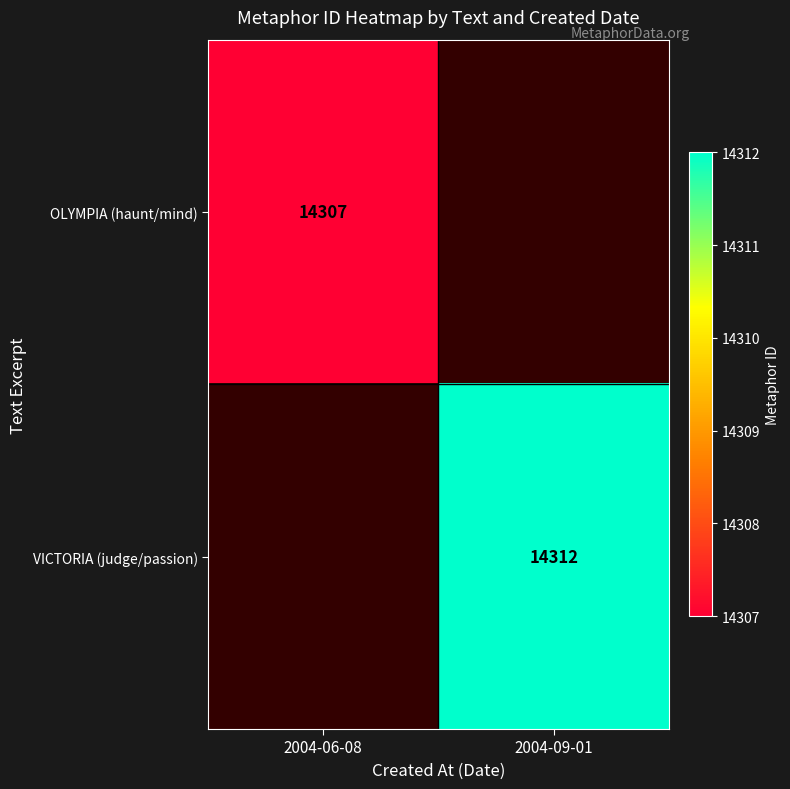

What is the total value across all series at 2004-09-01?

14312